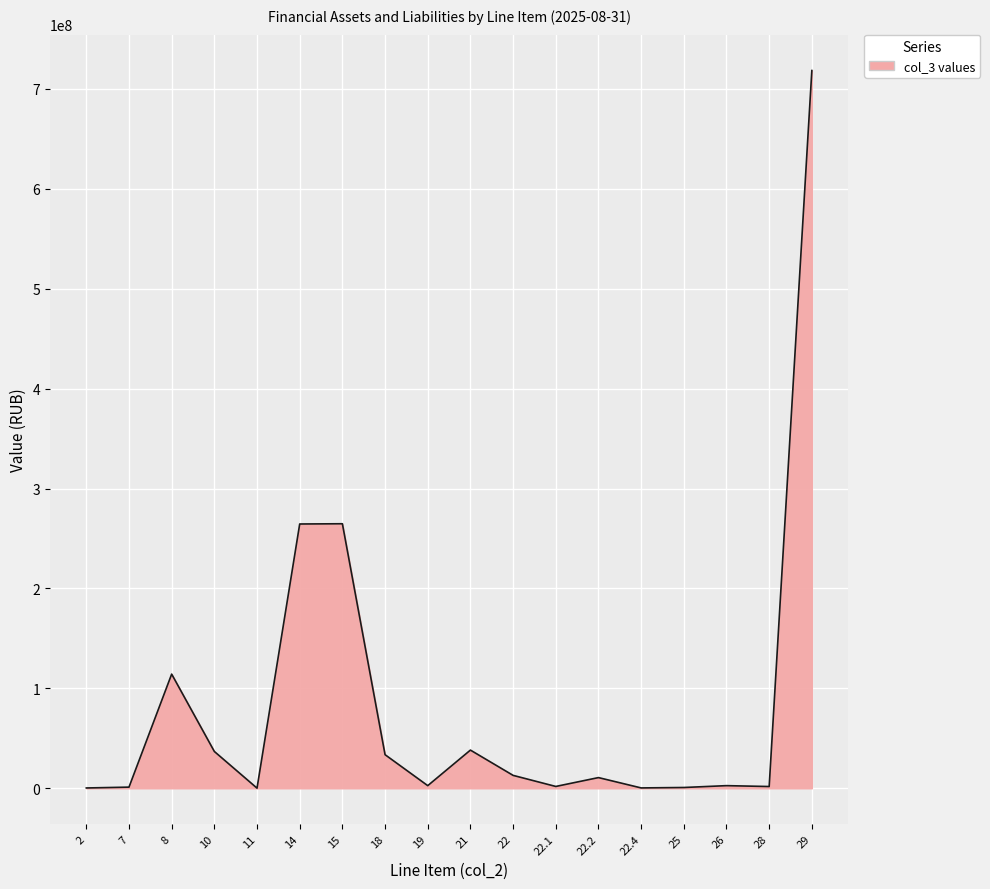

Is it true that the value at 15 is 346607315.4?

False